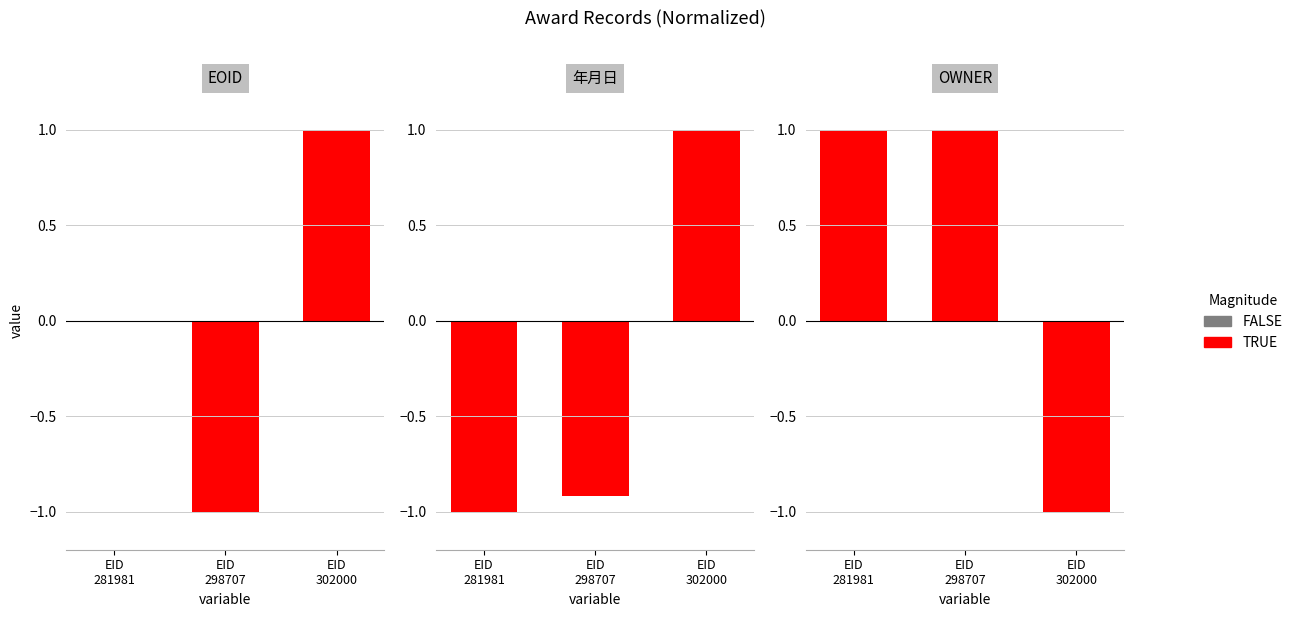

What is the greatest value displayed?

1.0